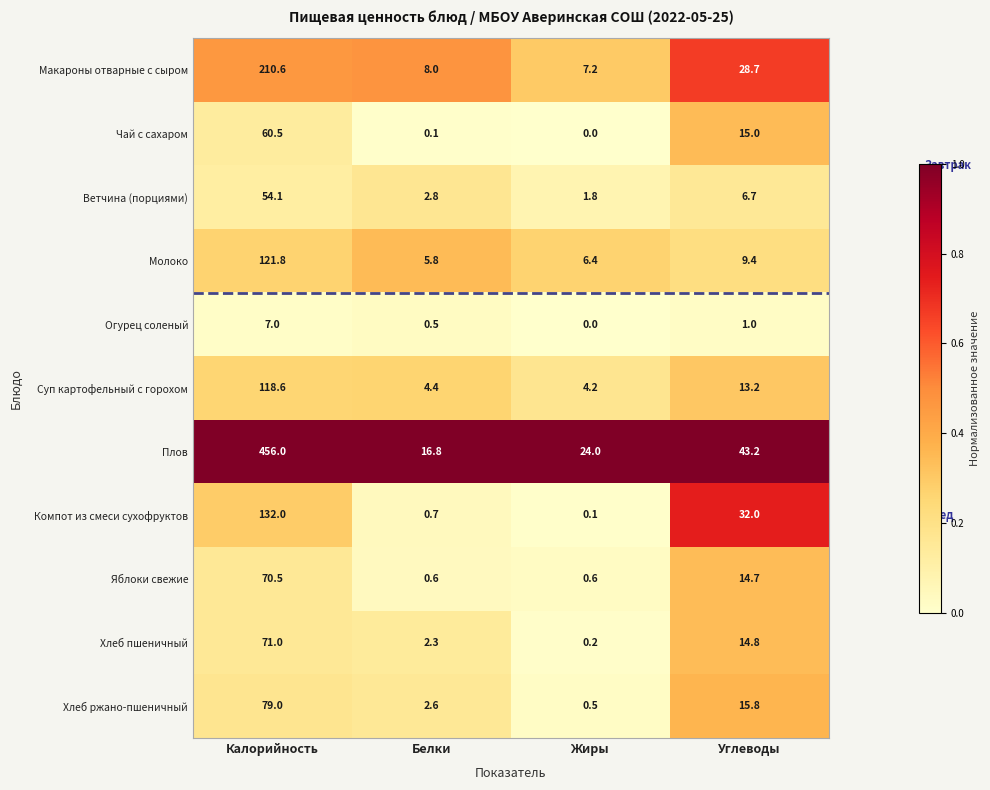

Which series changed the most between Жиры and Углеводы?

Компот из смеси сухофруктов